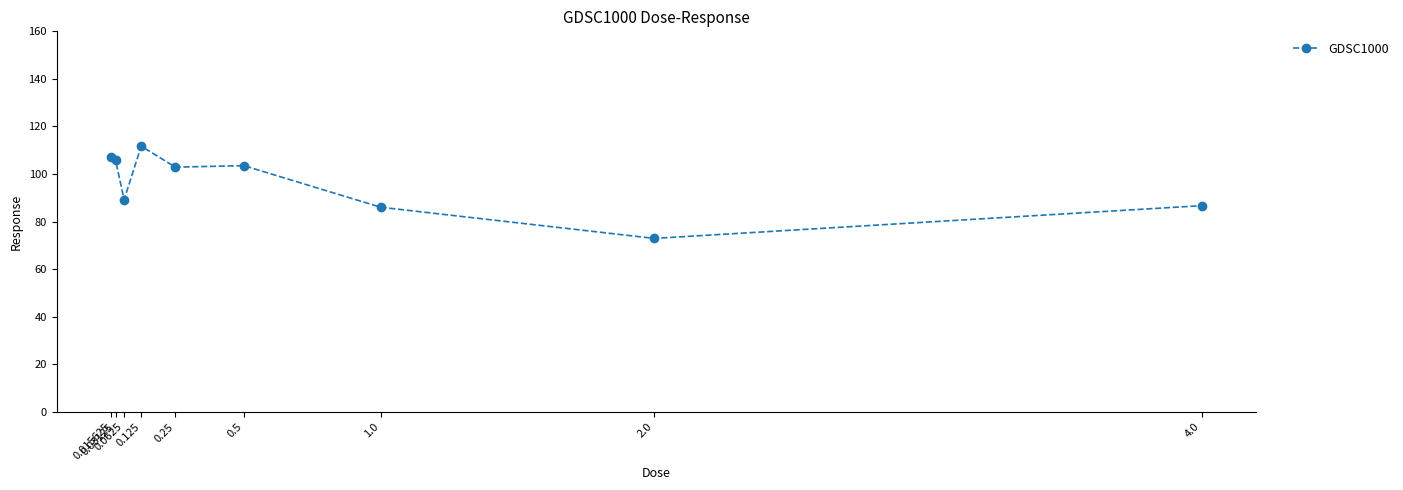

What is the sum of the values at 4.0 and 0.125?

198.4